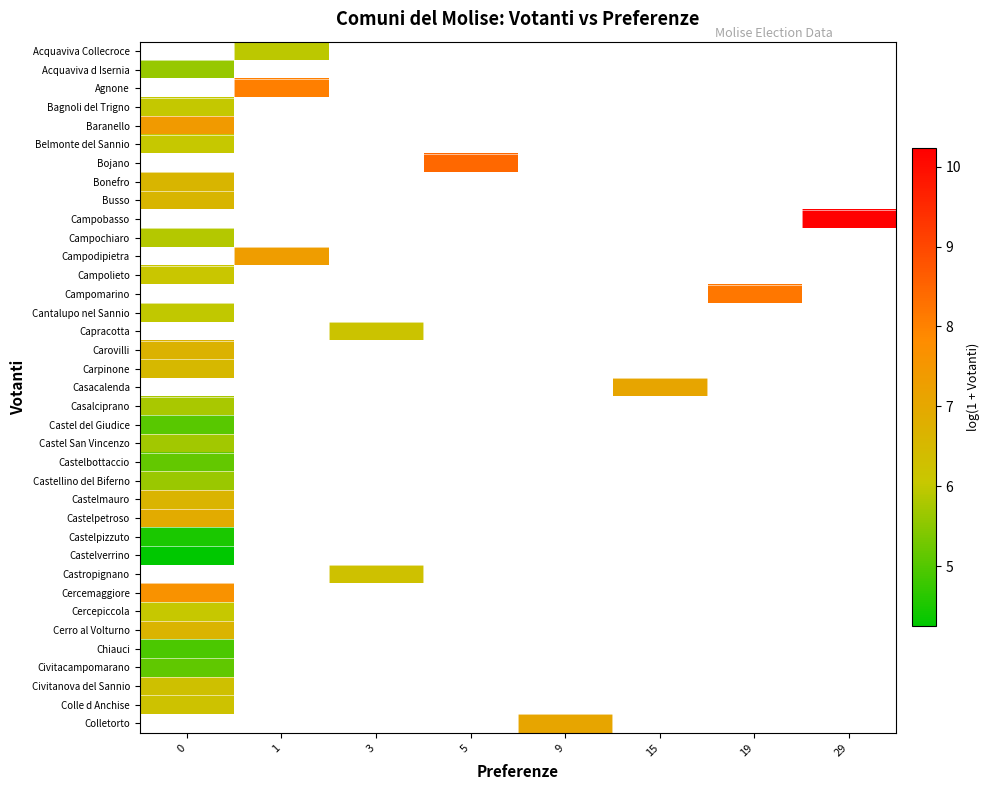

Count the number of data series in this chart.

37